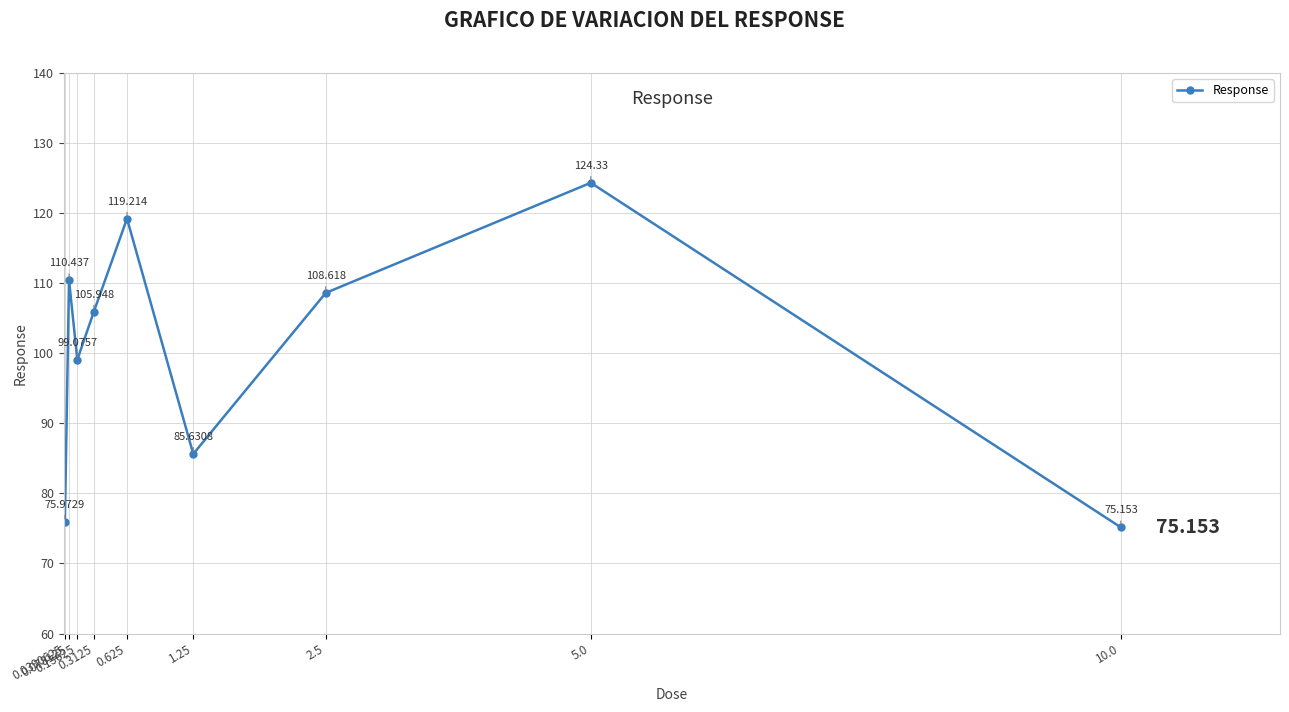

What position from the right is 0.3125?

6